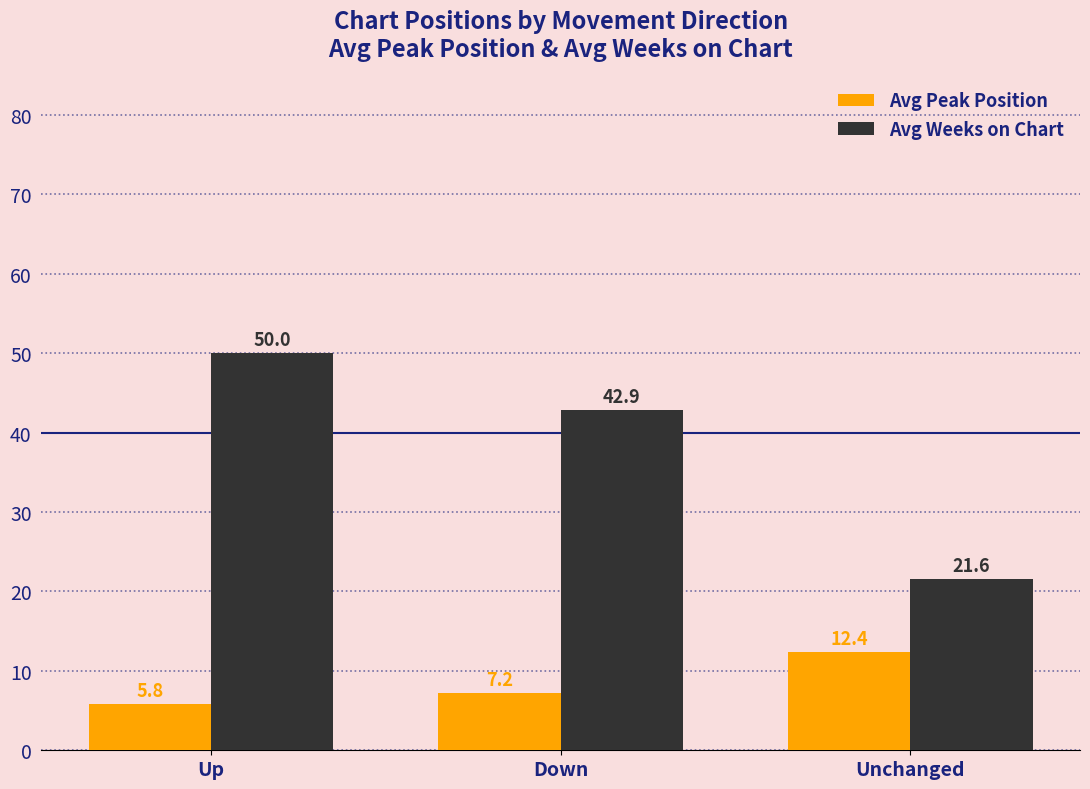

Is the value of Avg Peak Position at Down greater than the value of Avg Weeks on Chart at Up?

No